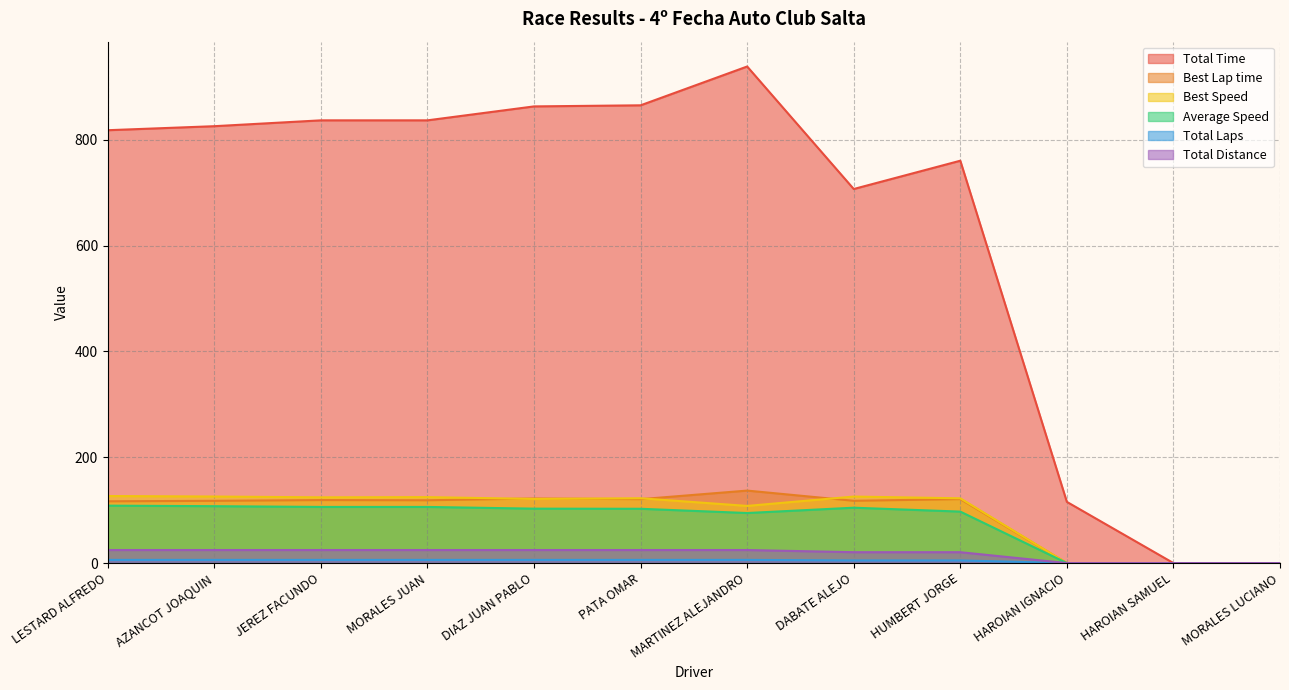

What is the maximum value for Total Time?

938.4